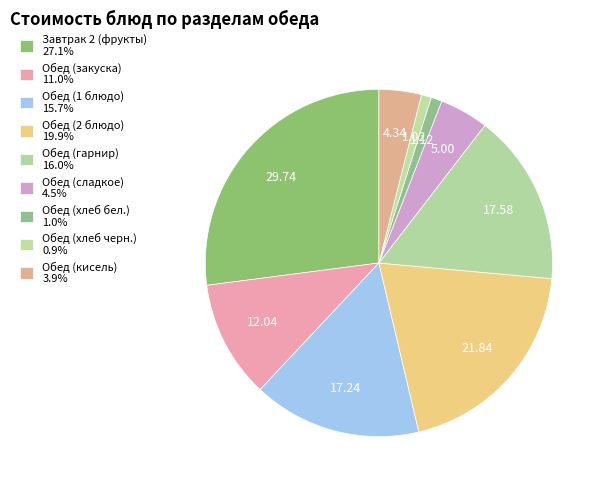

What percentage is the Обед (хлеб черн.) slice, to the nearest percent?

1%